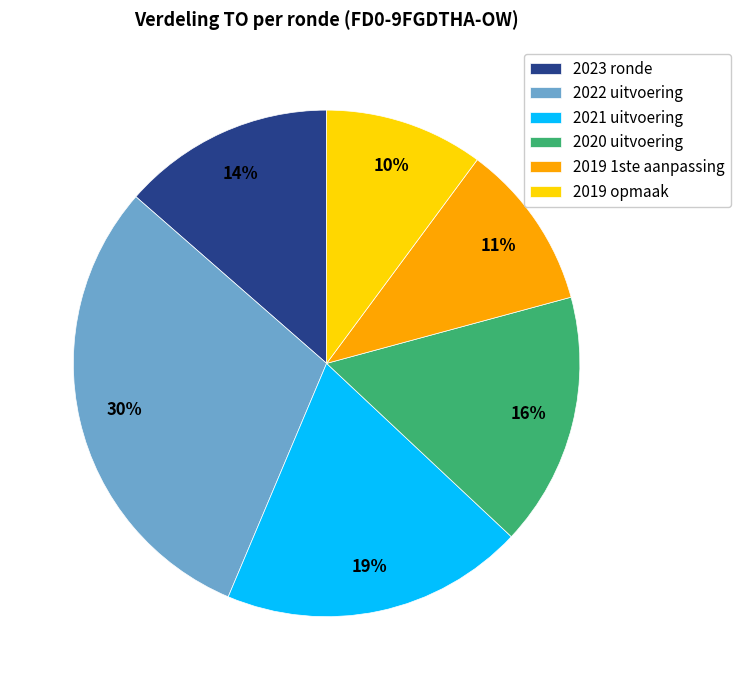

Which has a higher value, 2019 opmaak or 2020 uitvoering?

2020 uitvoering